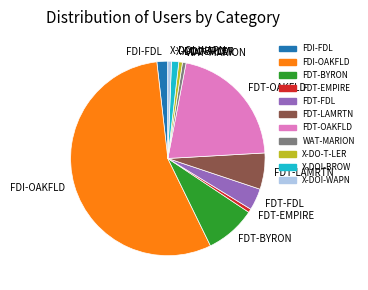

Approximately how many times larger is the value at FDT-LAMRTN compared to X-DOI-BROW?

5.0